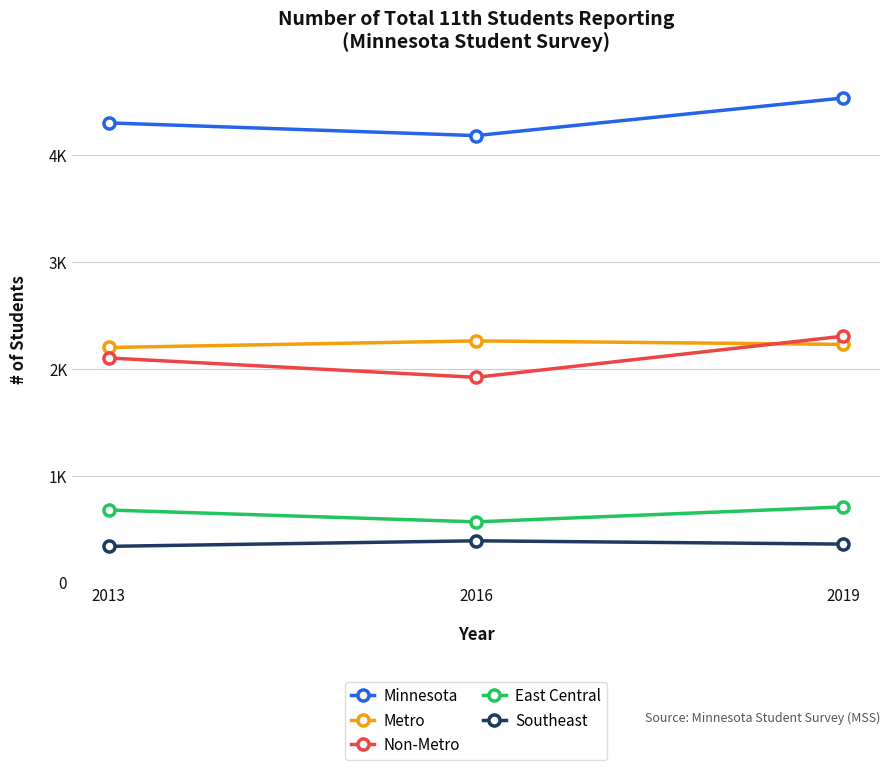

Reading right to left, extract all data points from this chart.

Minnesota: 2019=4533	2016=4181	2013=4300
Metro: 2019=2228	2016=2261	2013=2199
Non-Metro: 2019=2305	2016=1920	2013=2101
East Central: 2019=708	2016=568	2013=679
Southeast: 2019=360	2016=391	2013=339